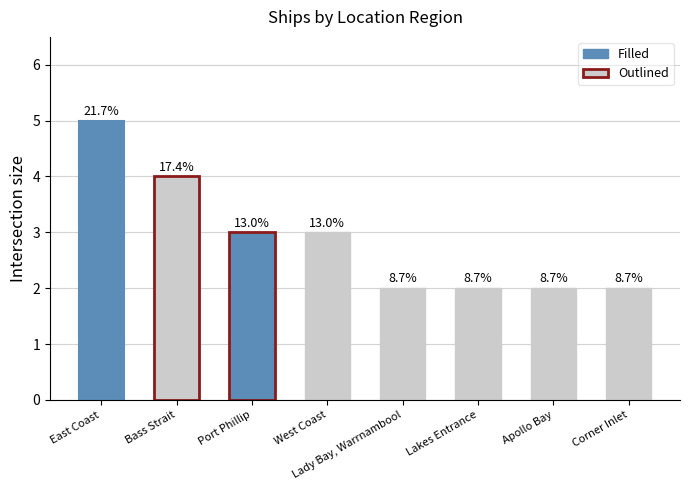

What is the smallest value displayed?

2